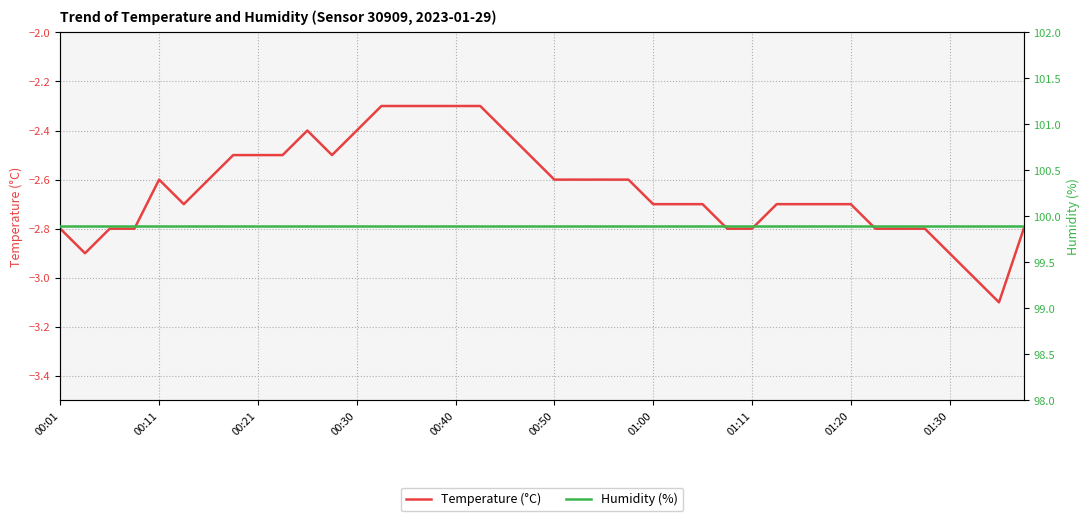

Rank the series at 31 from highest to lowest value.

Humidity (%), Temperature (°C)